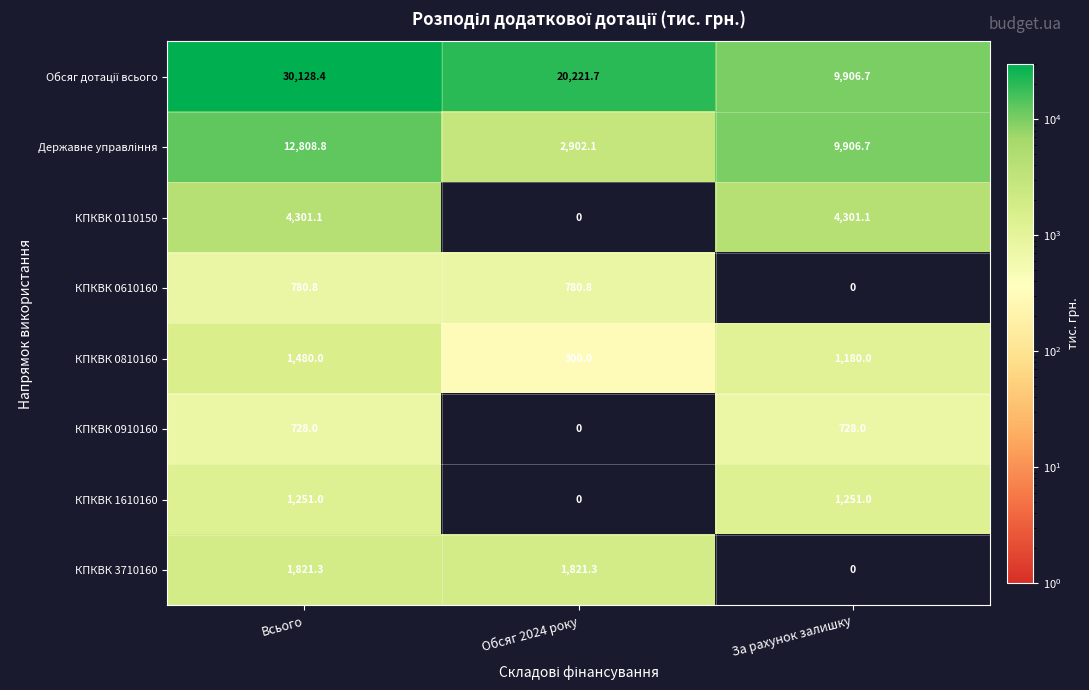

Which category has the lowest value in the КПКВК 1610160 series?

Обсяг 2024 року